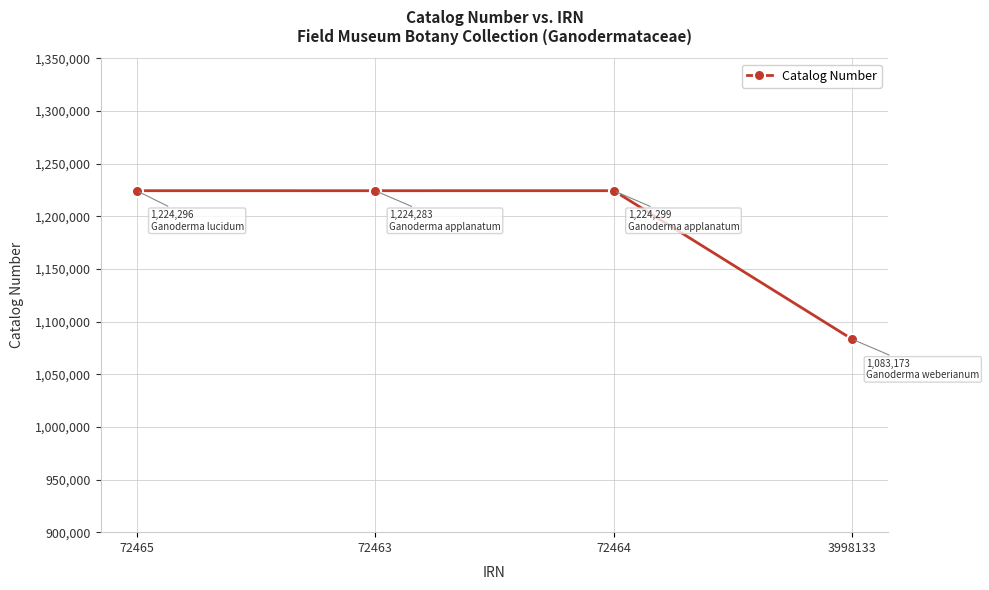

At which label is the value closest to 1153736?

72463